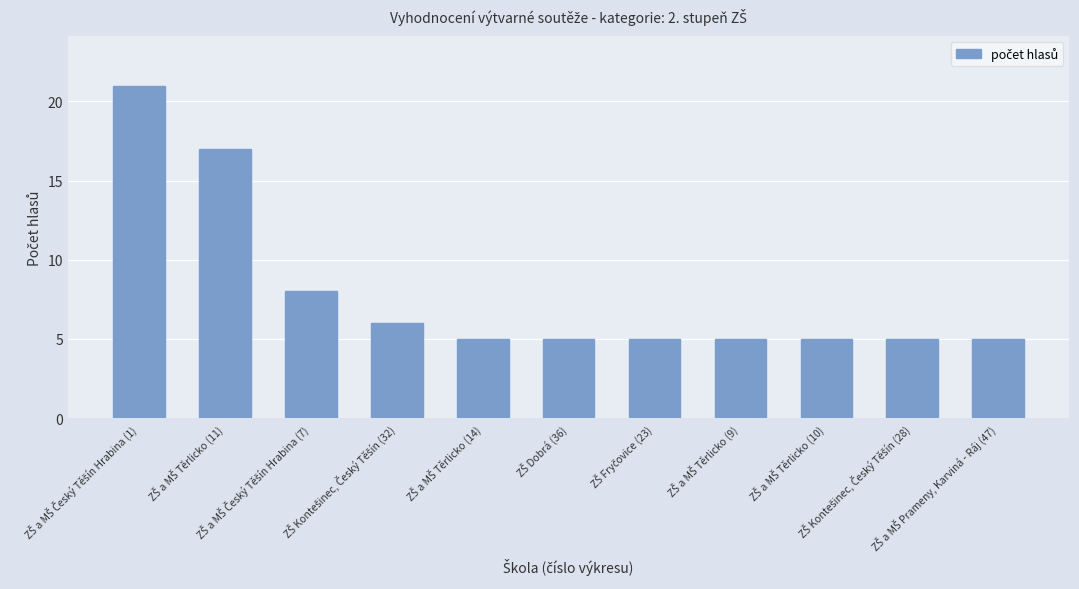

Count the number of data series in this chart.

1